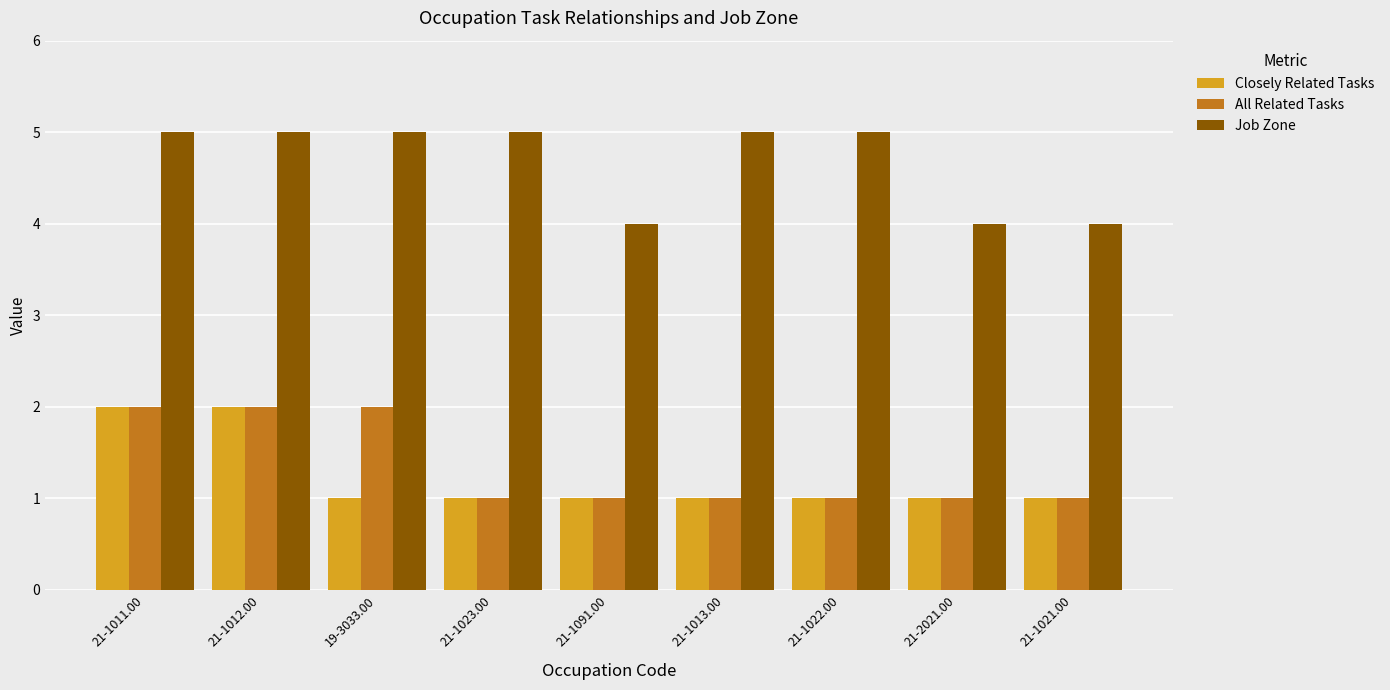

What position from the left is 21-1023.00?

4